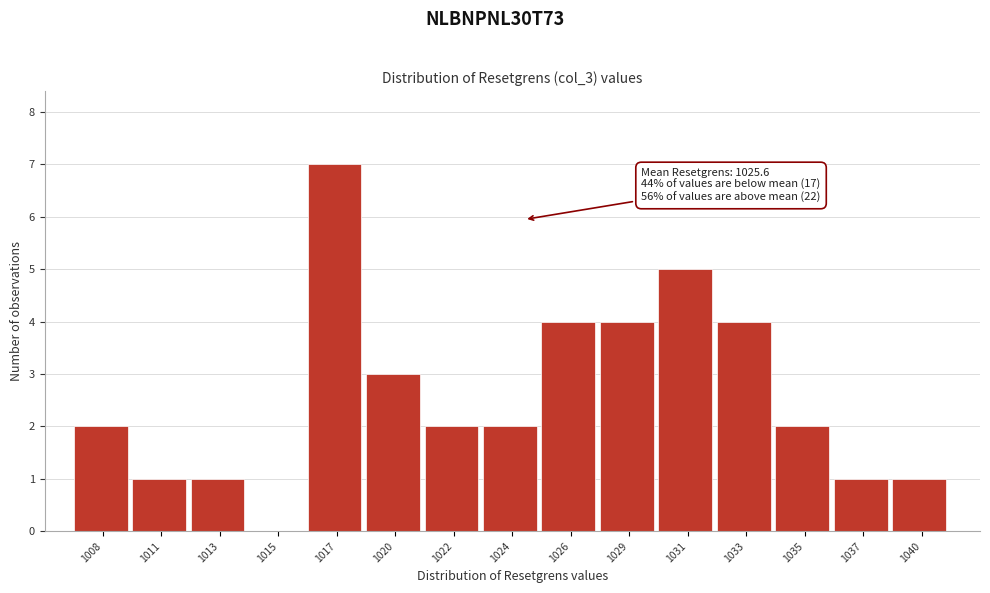

Reading right to left, transcribe all the data shown in this chart.

1040=1	1037=1	1035=2	1033=4	1031=5	1029=4	1026=4	1024=2	1022=2	1020=3	1017=7	1015=0	1013=1	1011=1	1008=2